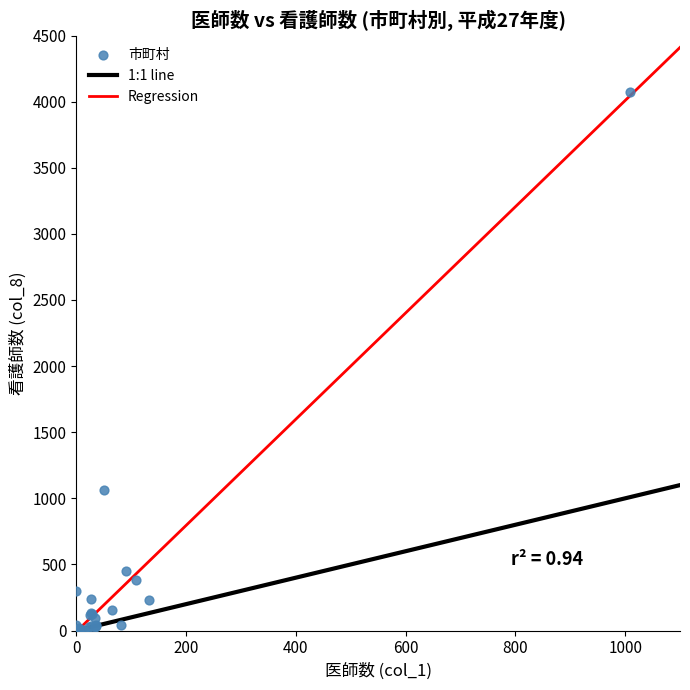

What Y value in the scatter plot is closest to 2037?

1061